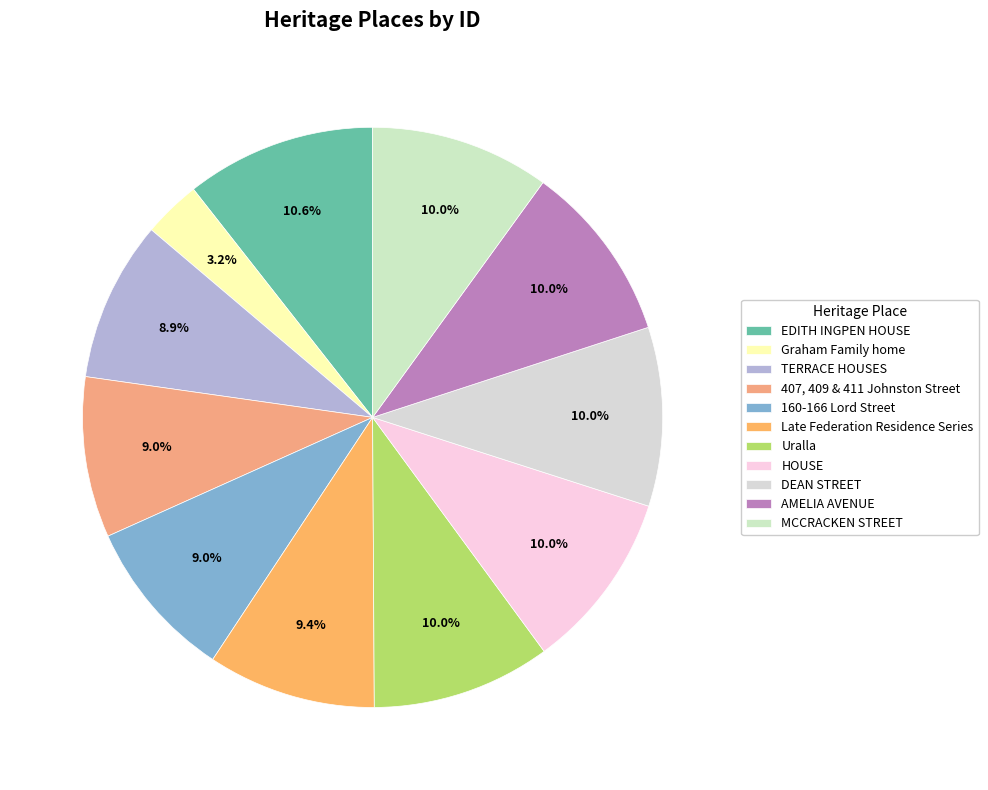

How many slices are in this pie chart?

11